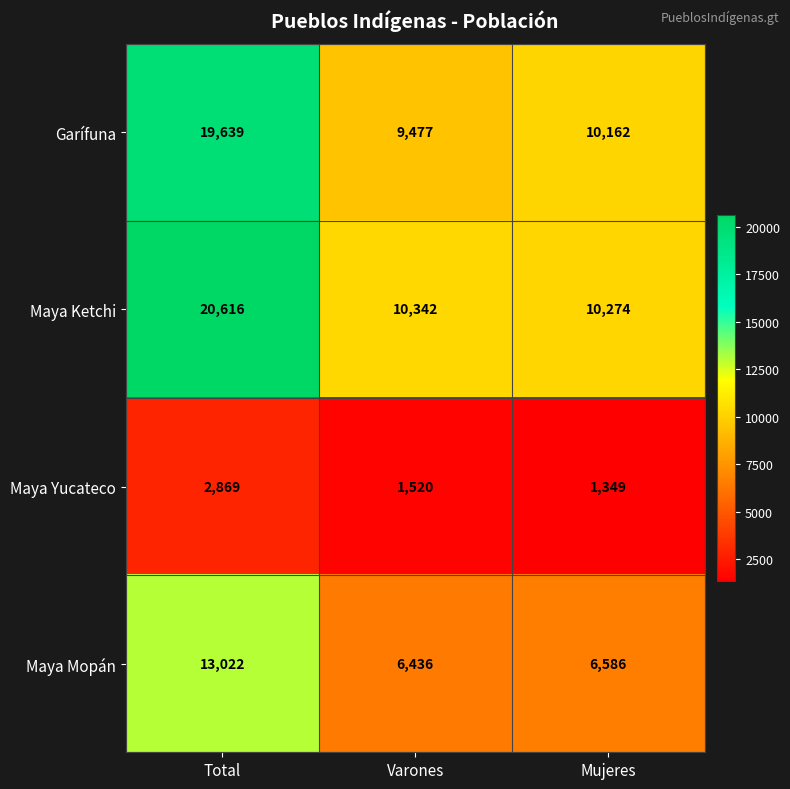

The value of Maya Yucateco at Total is 2869. True or false?

True